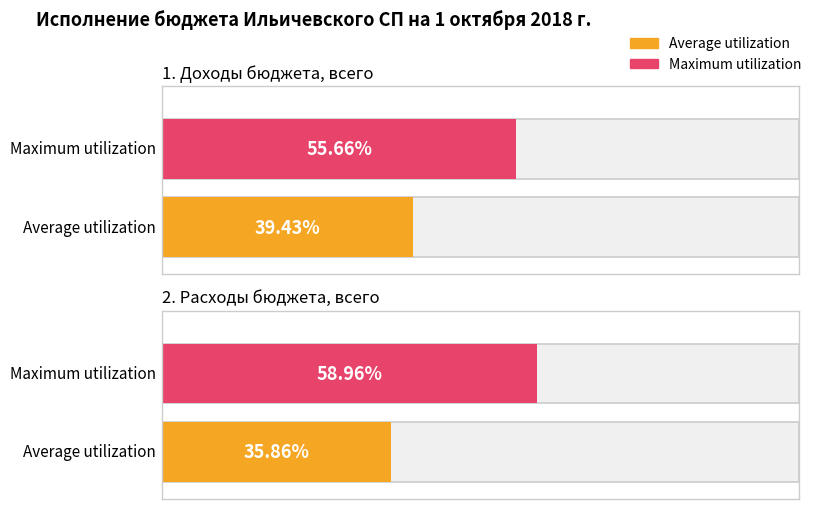

Which series changed the most between 1. Доходы бюджета, всего and 2. Расходы бюджета, всего?

Average utilization